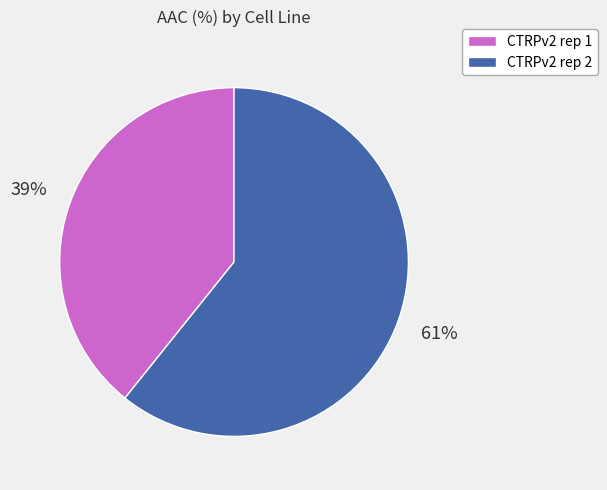

Which slice is the largest?

CTRPv2 rep 2